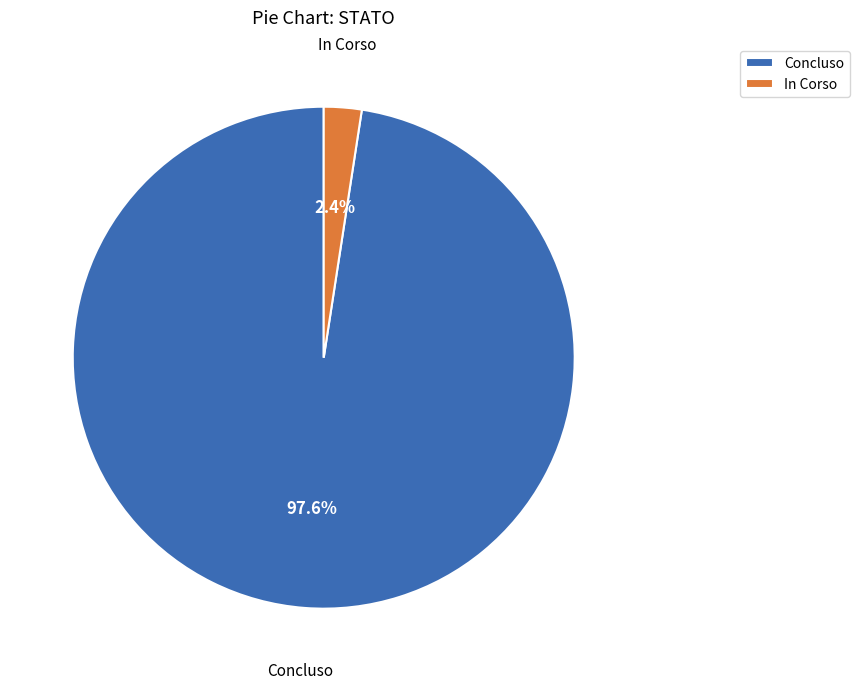

Which has a higher value, In Corso or Concluso?

Concluso